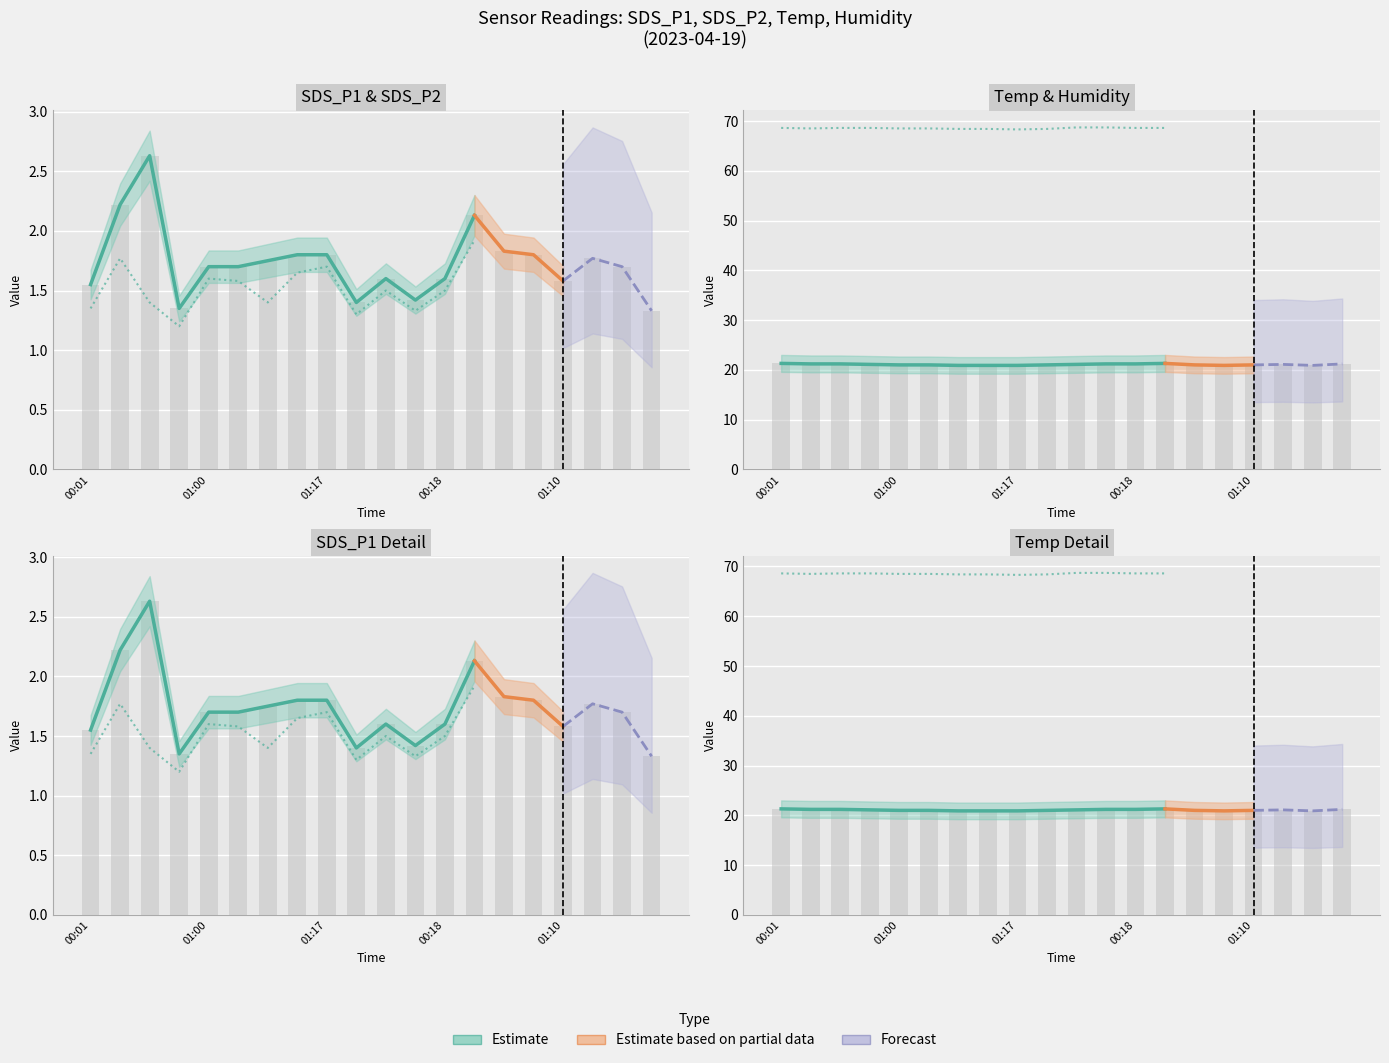

How many data points in Temp are less than 21?

5